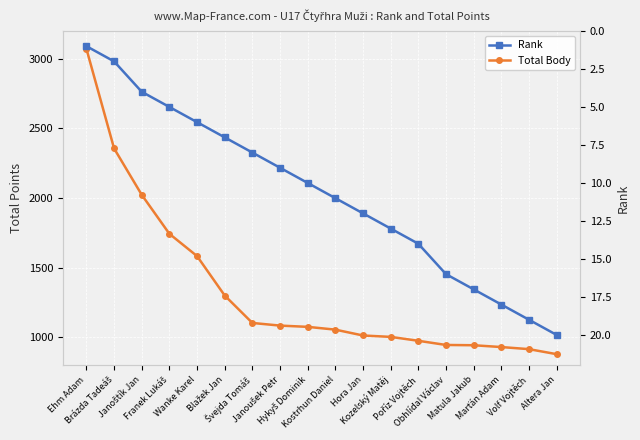

How many data points in Total Body are less than 1076?

9